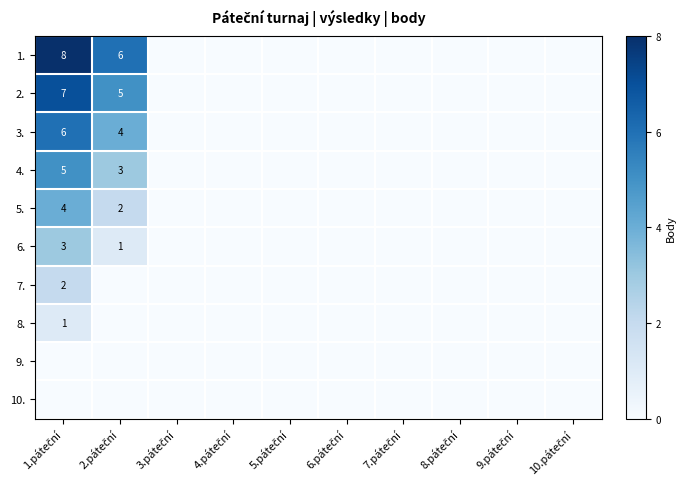

How many values in the 5. series exceed 0?

2